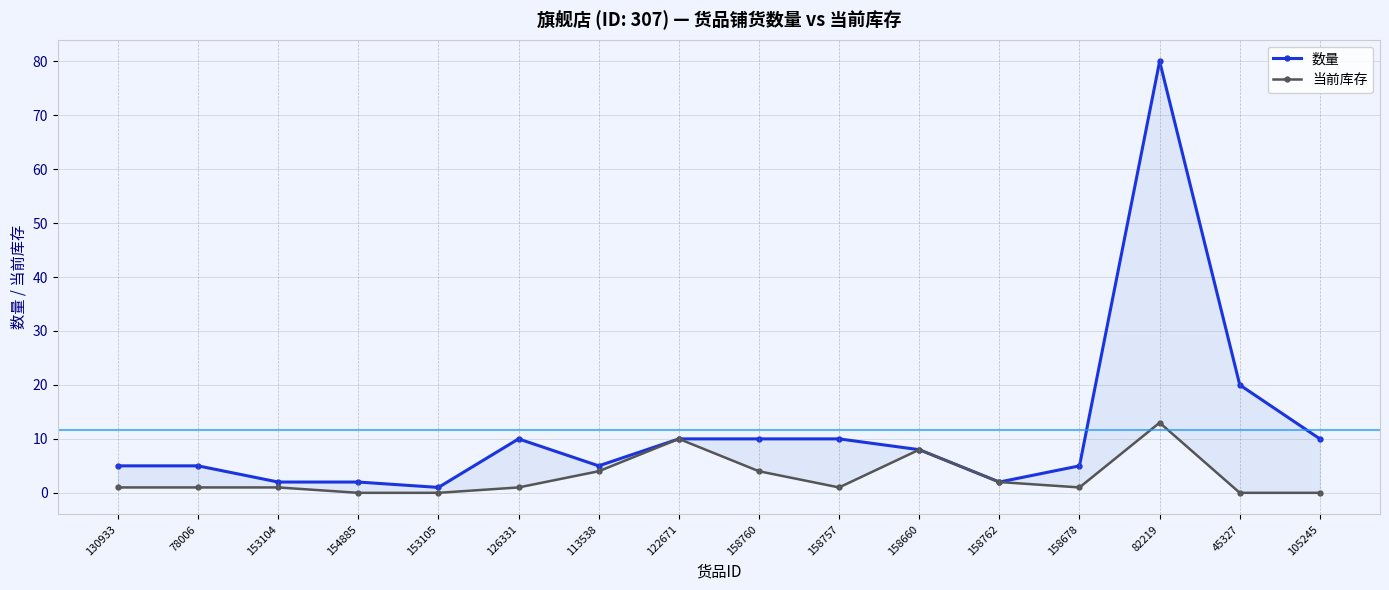

True or false: 数量 and 当前库存 cross at least once.

False